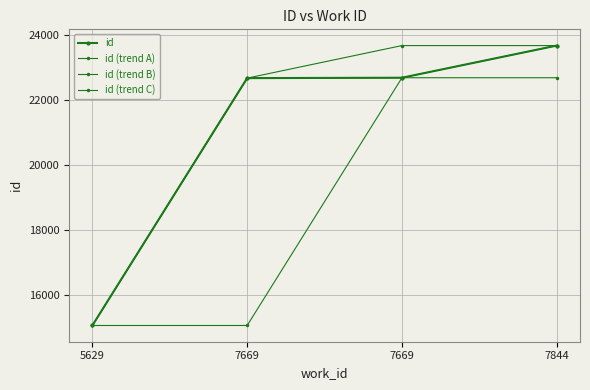

Is this an area chart (filled region under the line)?

No